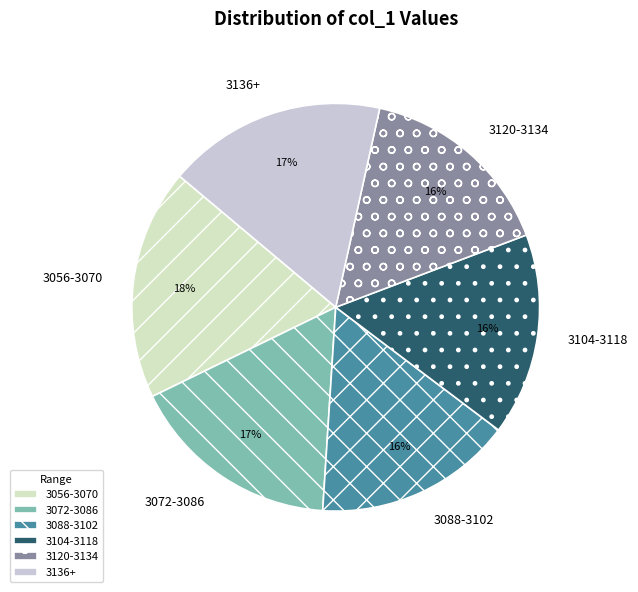

How many segments does this pie chart have?

6